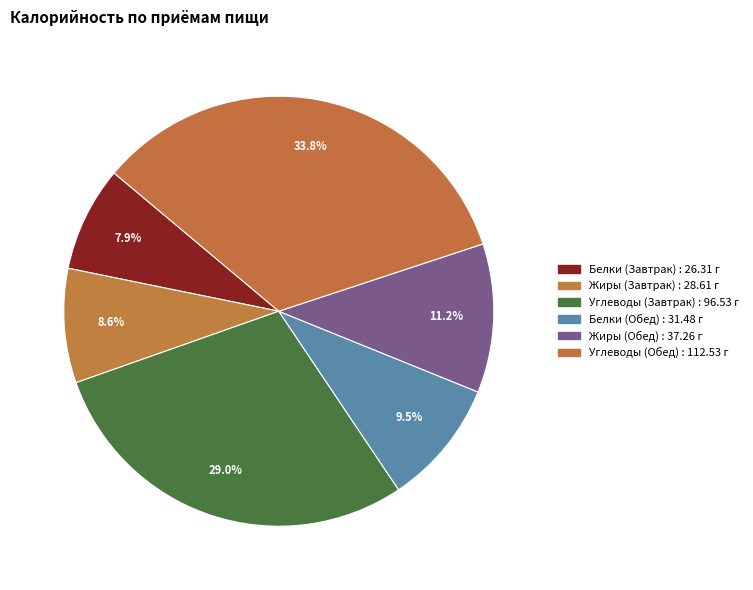

How many slices are in this pie chart?

6